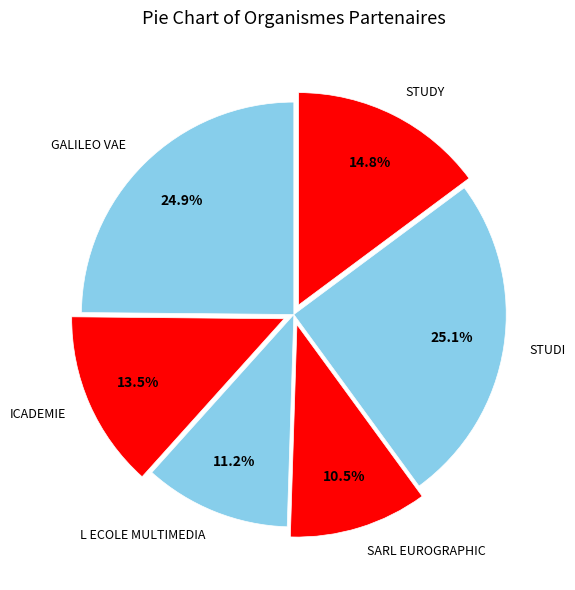

Which slice is the smallest?

SARL EUROGRAPHIC